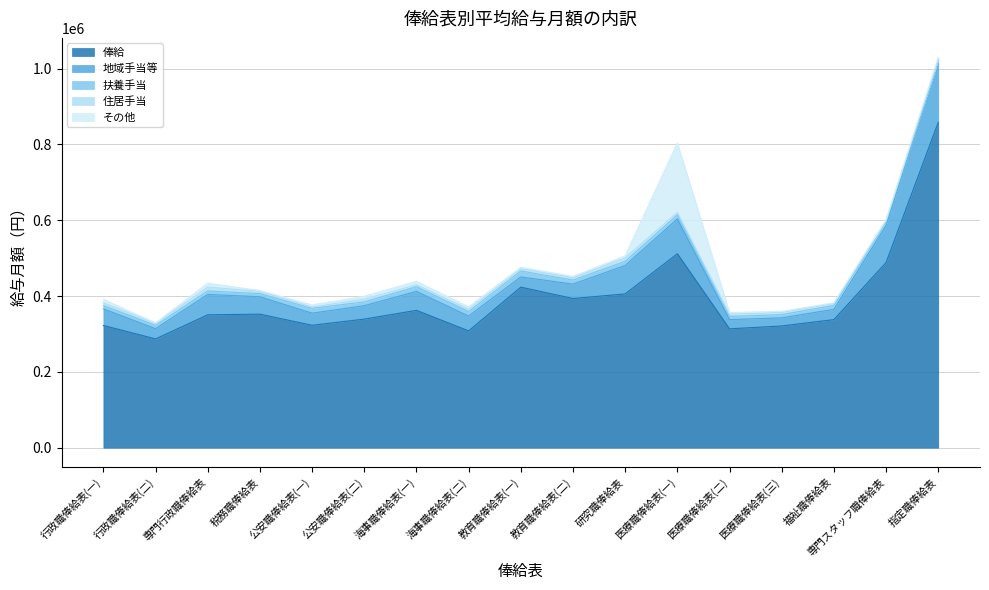

How many interior local peaks does the その他 series have?

3